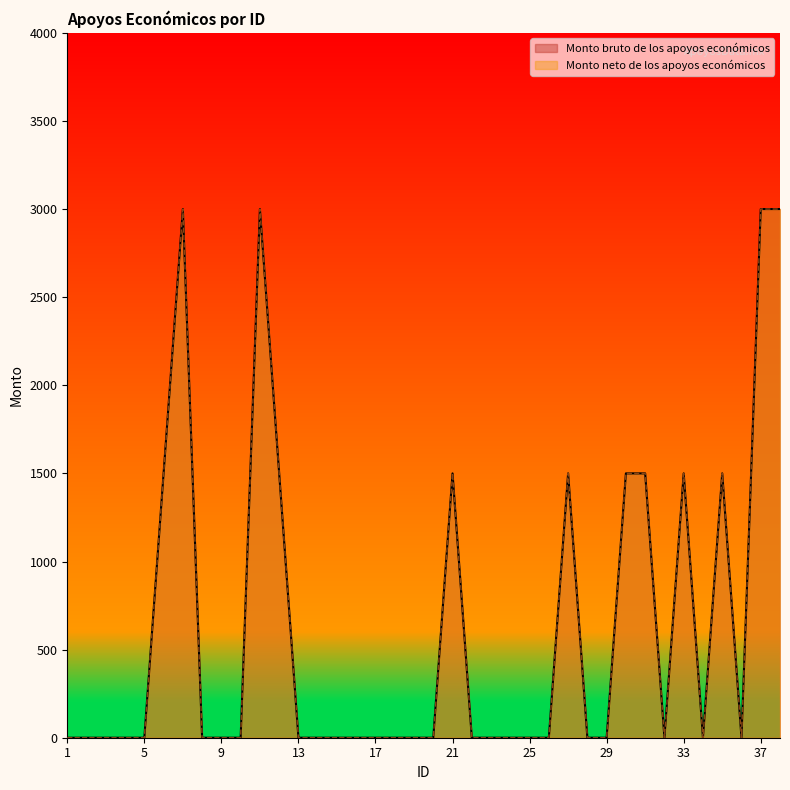

Which series has the largest total across all categories?

Monto bruto de los apoyos económicos